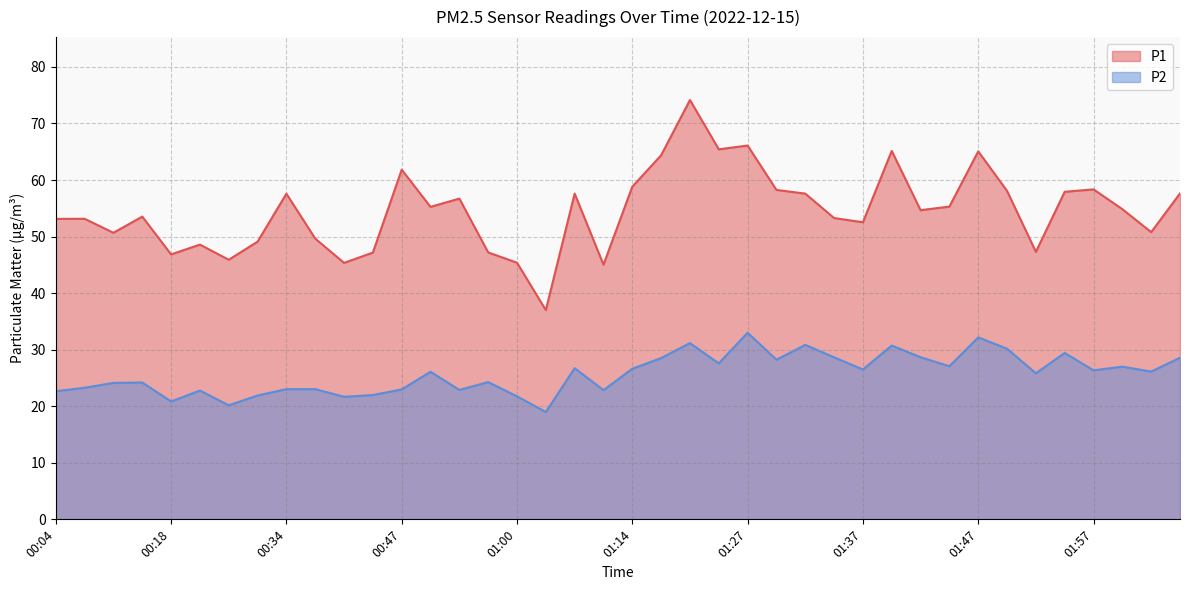

Does the chart display data point markers on the line(s)?

No